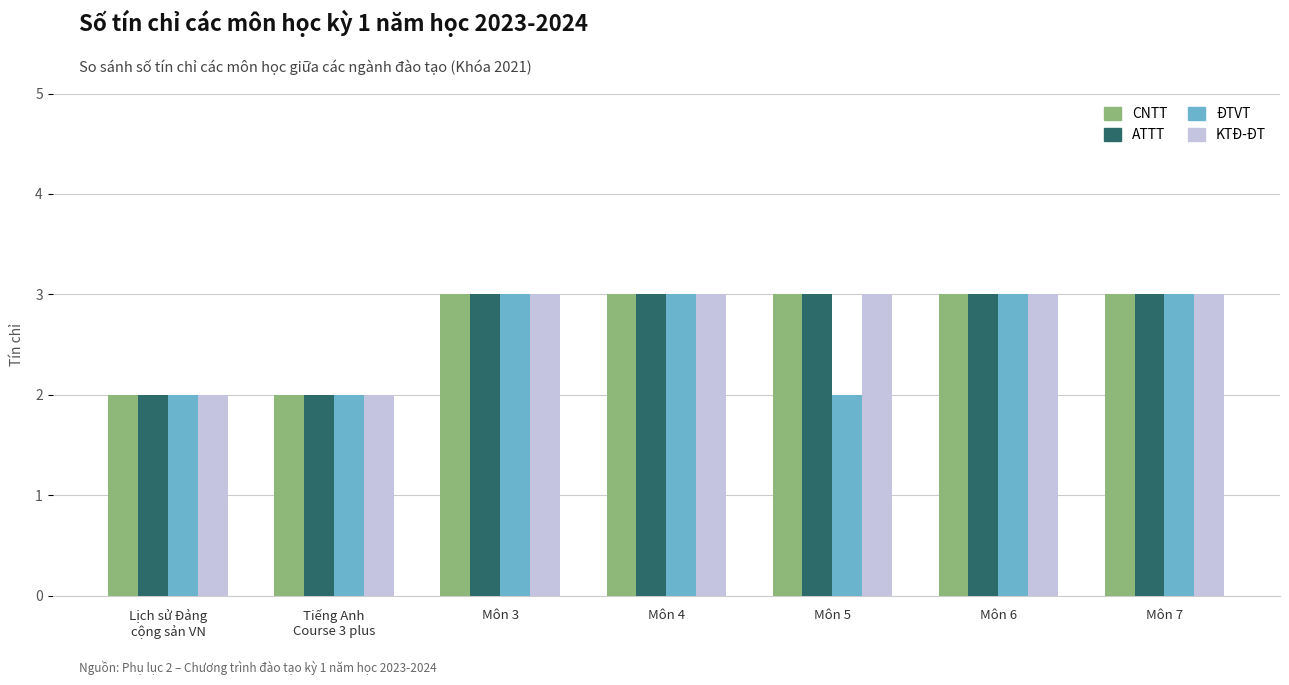

What is the greatest value displayed?

3